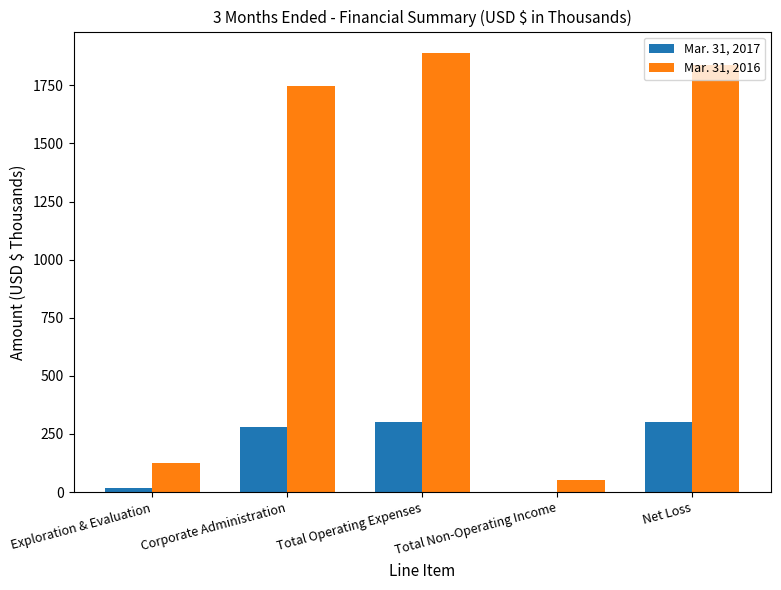

What is the sum of the Mar. 31, 2016 values at Total Non-Operating Income and Net Loss?

1887